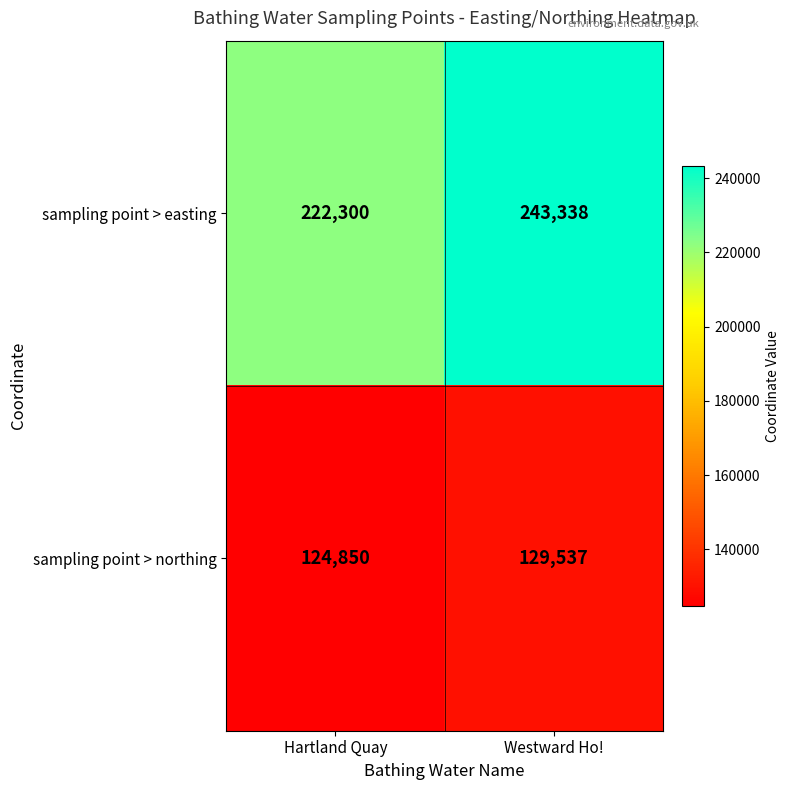

What is the minimum value shown in the chart?

124850